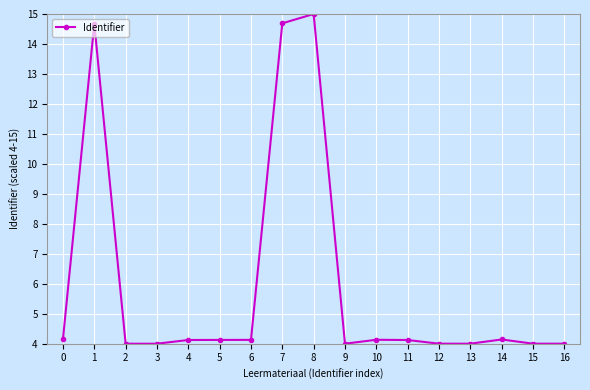

True or false: there are more than 2 points higher than both neighbors.

True